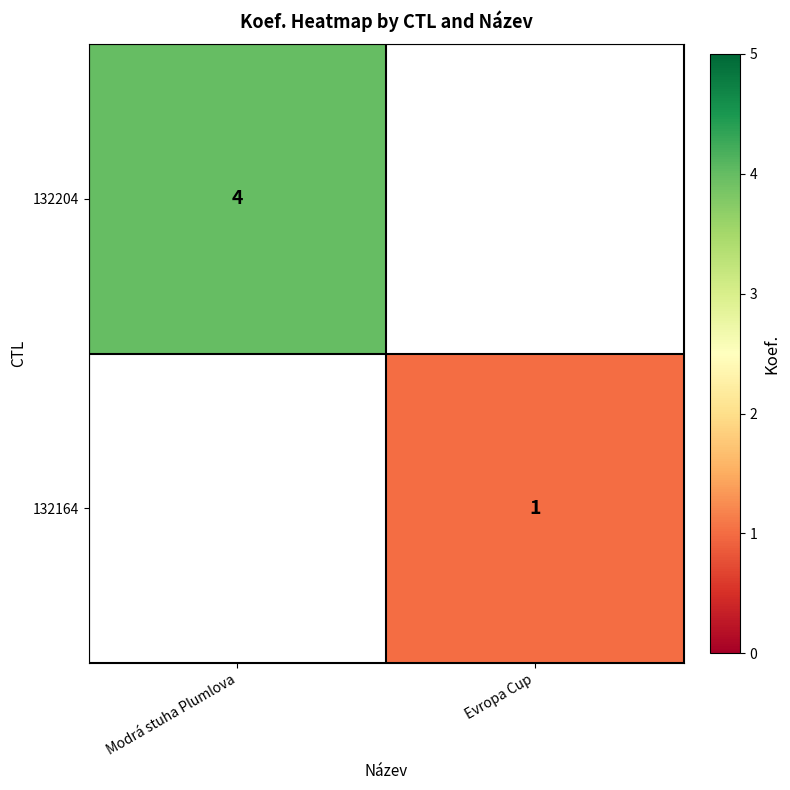

The value of 132164 at Evropa Cup is 1. True or false?

True